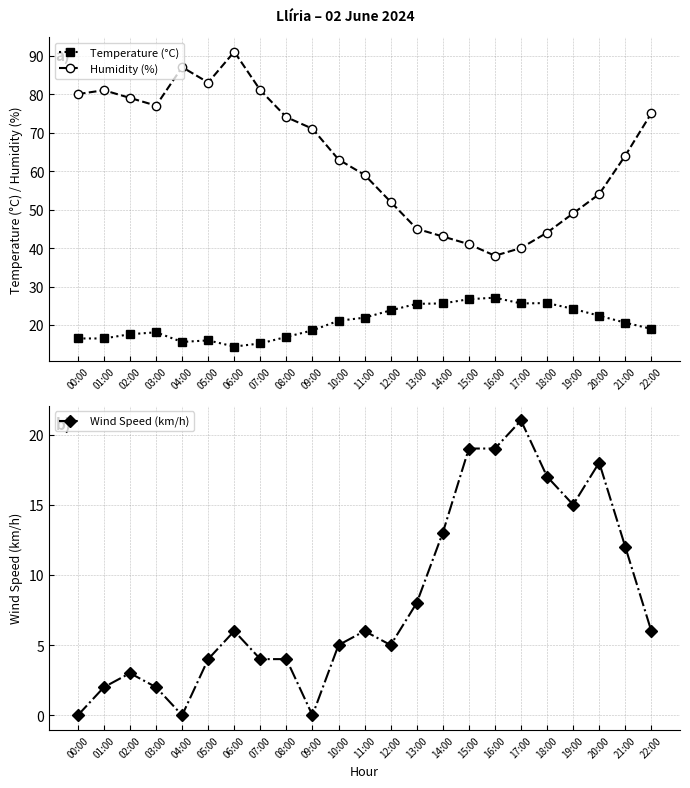

Which series has the widest spread of values?

Humidity (%)